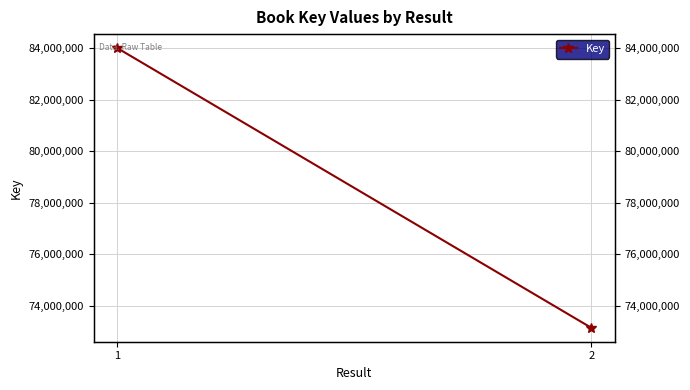

Which label corresponds to the smallest value in the chart?

2